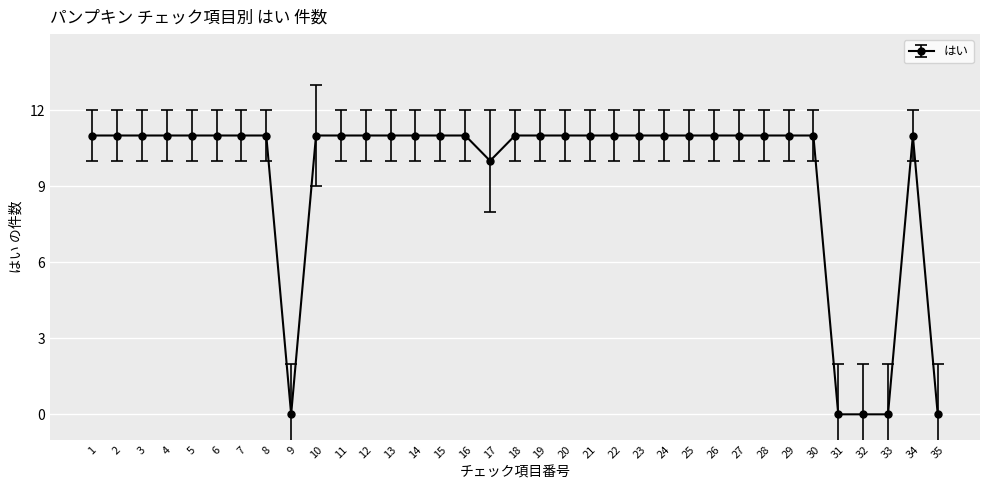

True or false: the data shows 5 at 17.

False